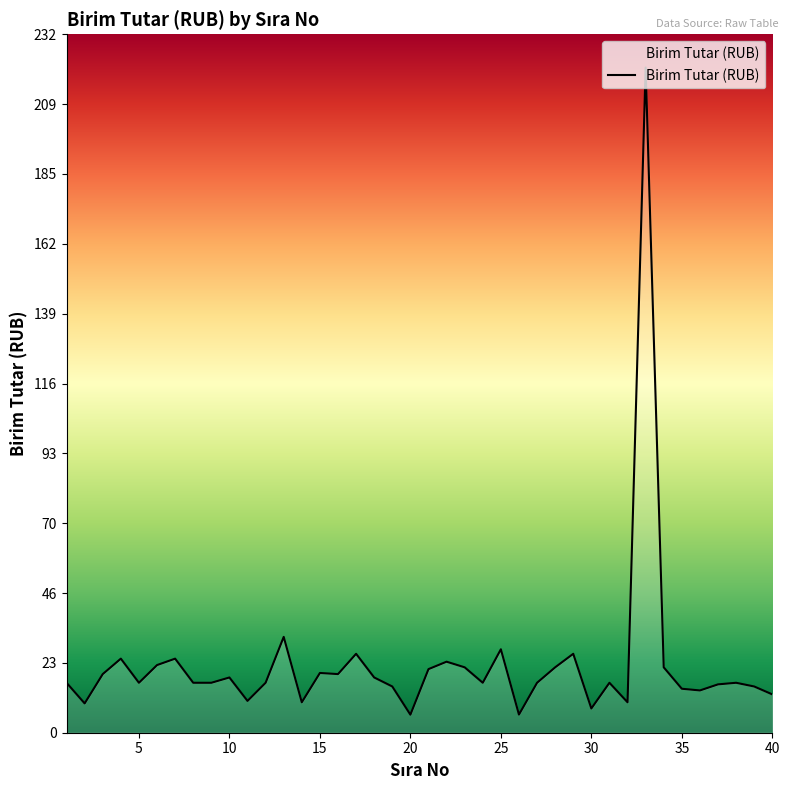

What is the difference between the maximum and minimum values?

214.7